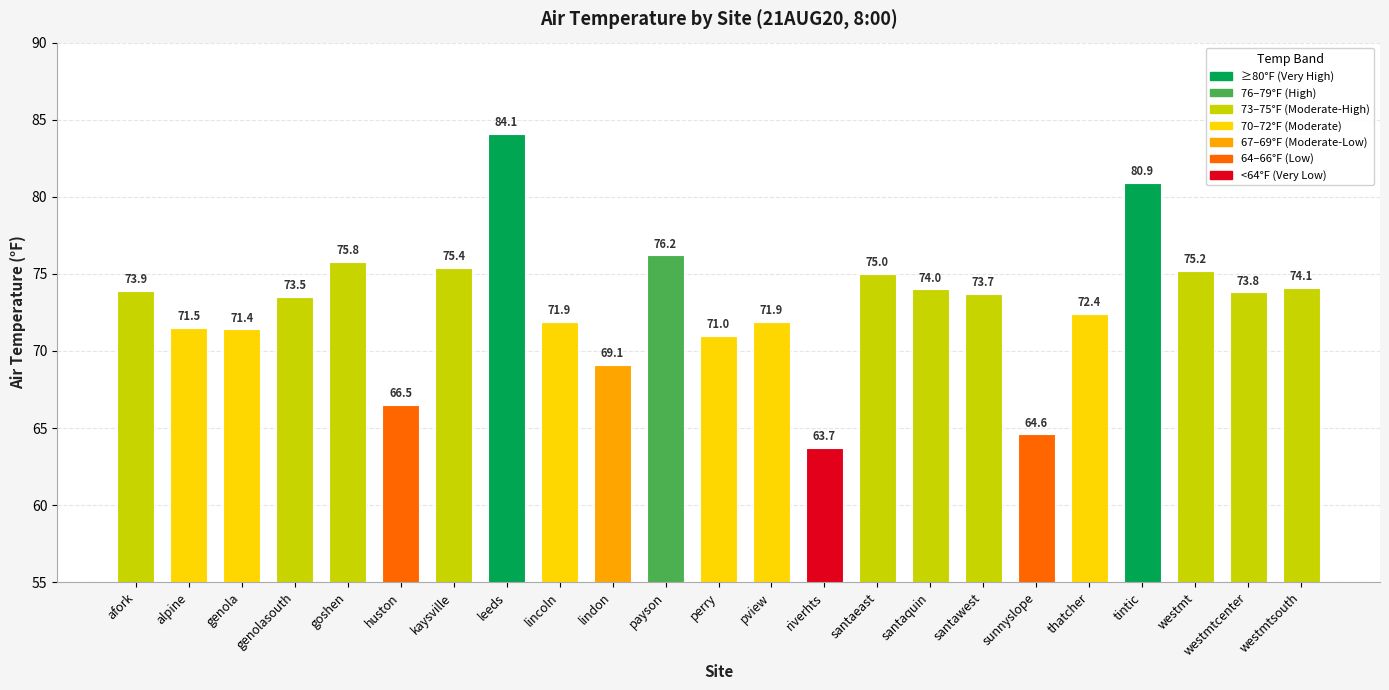

What is the approximate value at afork?

73.9